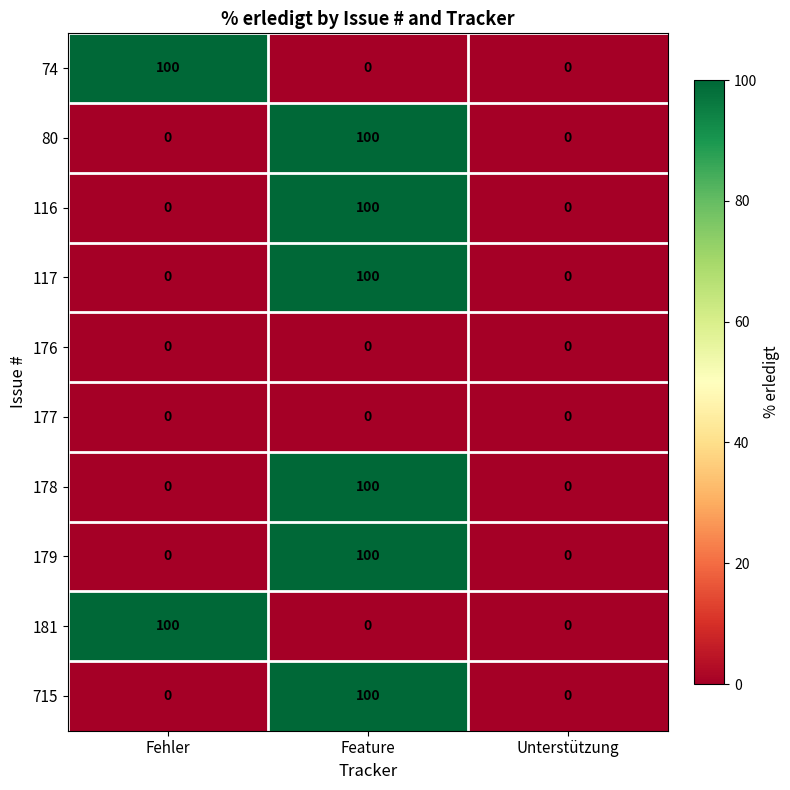

How many distinct data groups are displayed?

10